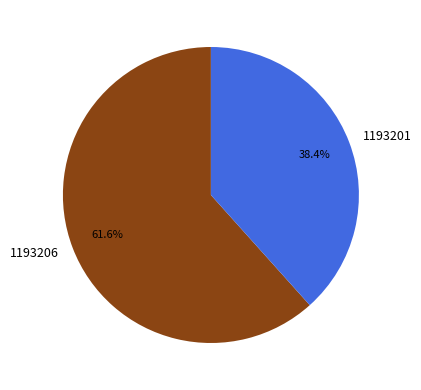

Does 1193201 represent more than half of the total?

No